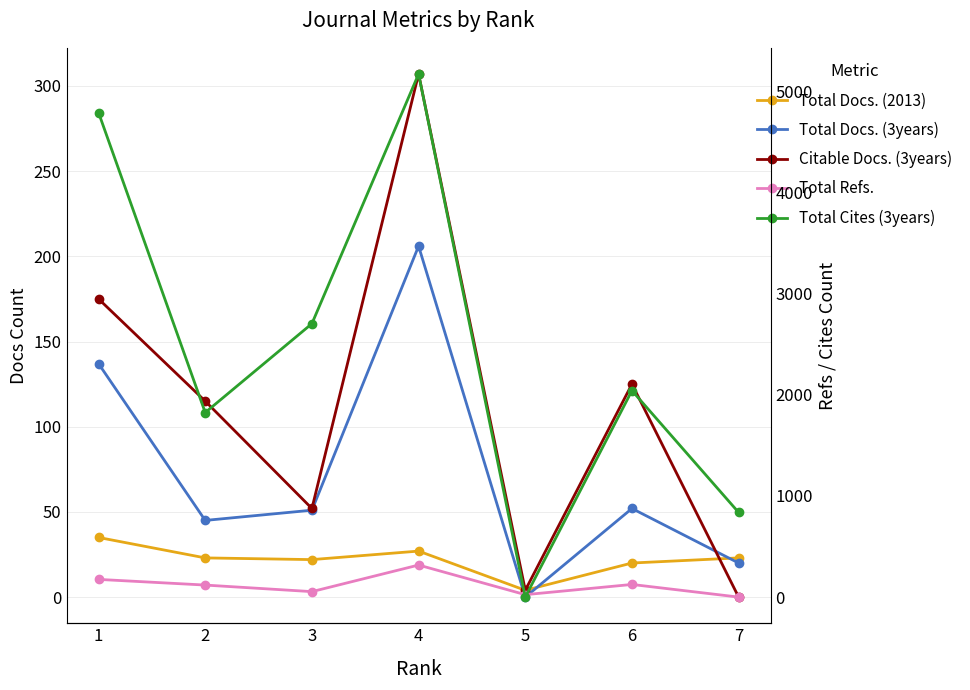

At which category does the chart reach its minimum across all series?

5